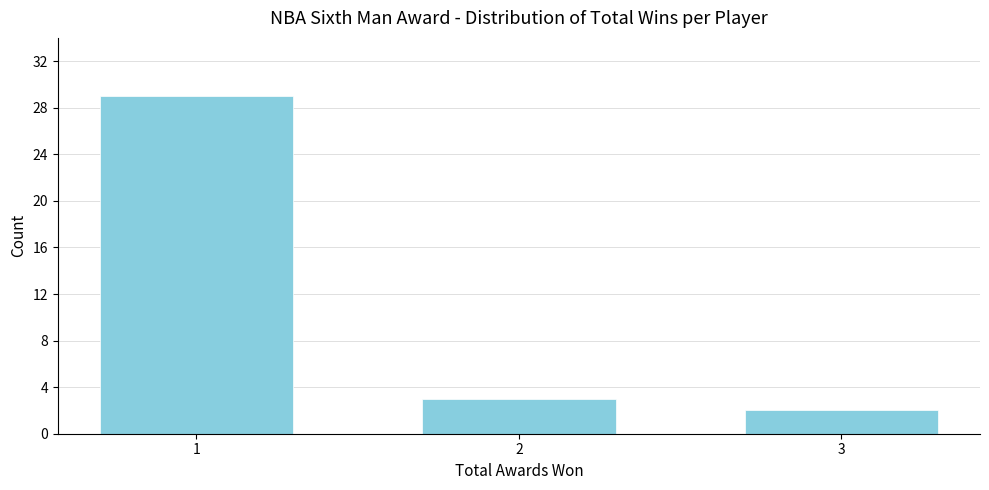

Reading left to right, transcribe all the data shown in this chart.

1=29	2=3	3=2